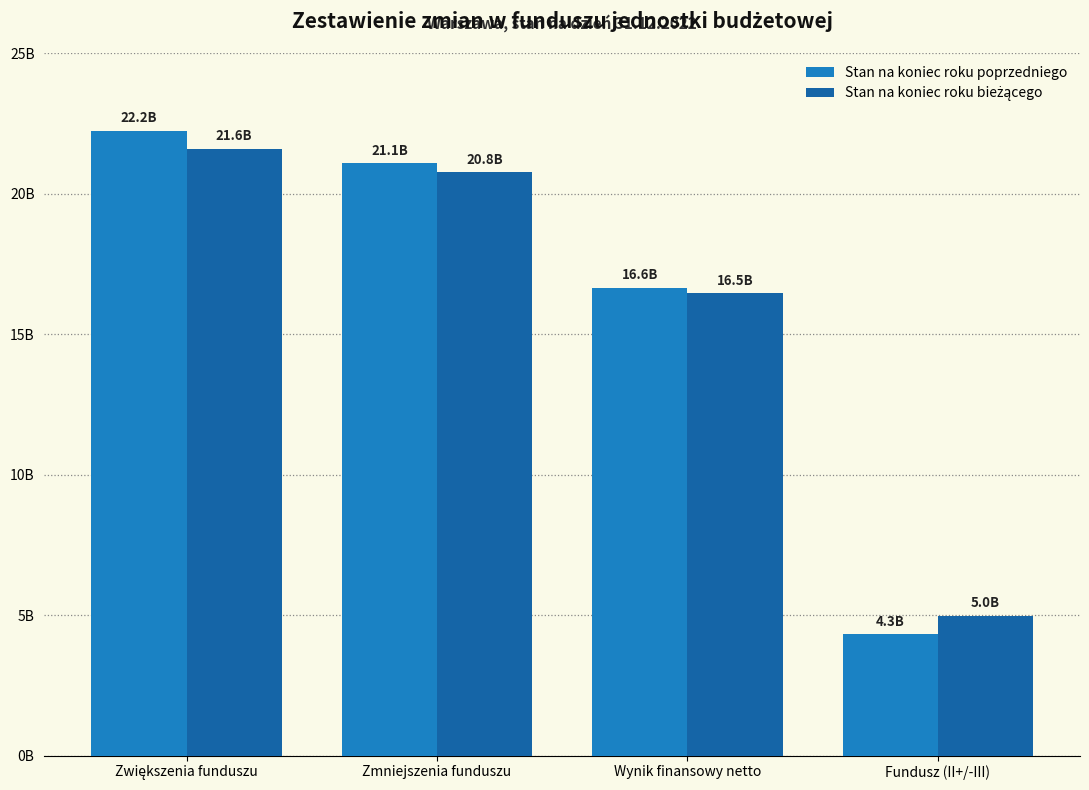

Which series has the widest spread of values?

Stan na koniec roku poprzedniego